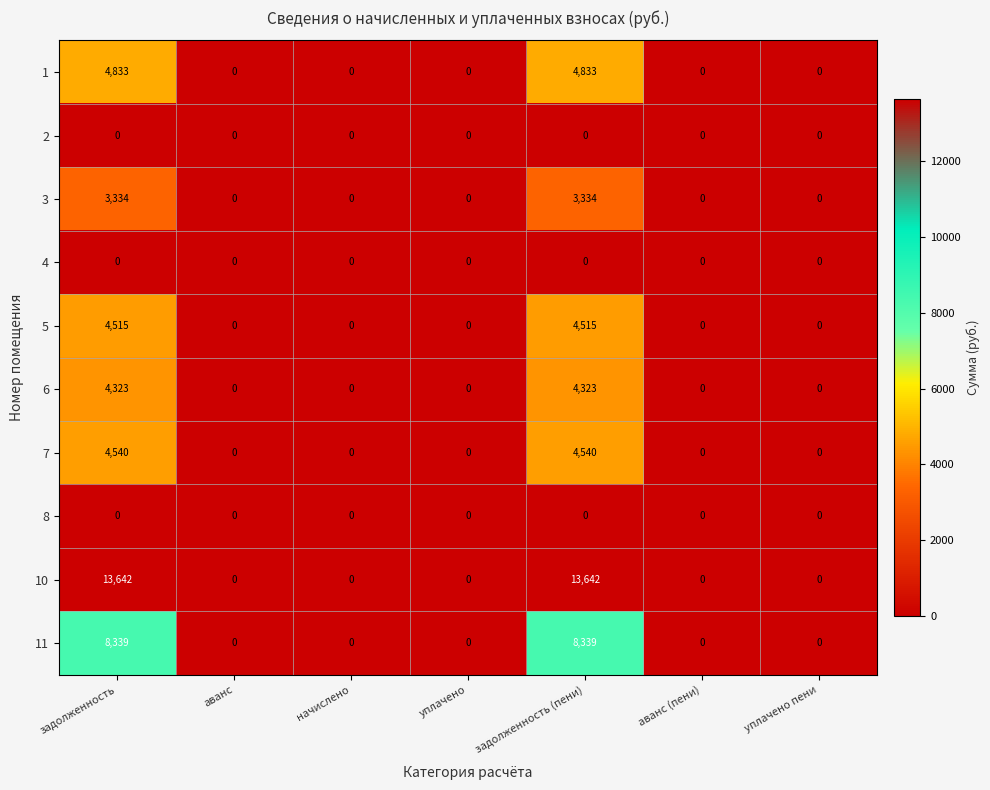

Which series has the widest spread of values?

10